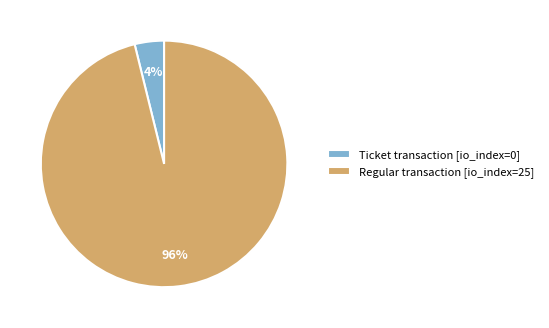

What is the smallest slice in the pie chart?

Ticket transaction [io_index=0]